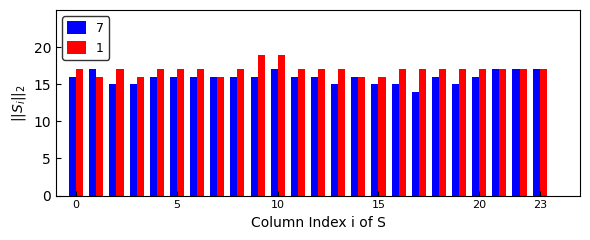

Are the bars grouped side by side (vs. stacked)?

Yes